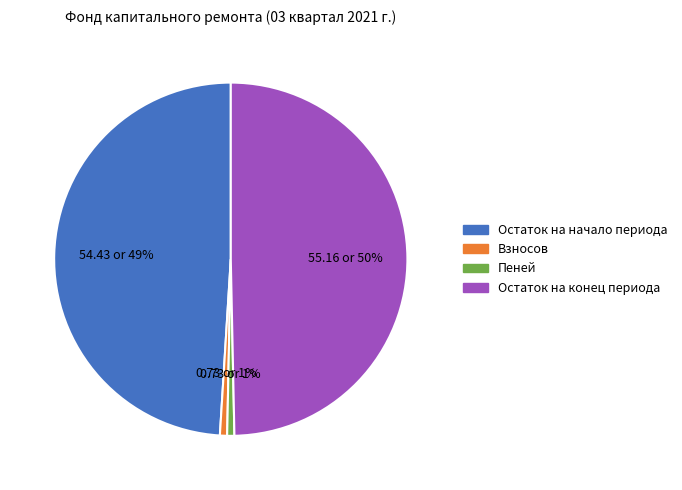

Is it true that Пеней is 11% of the pie?

False